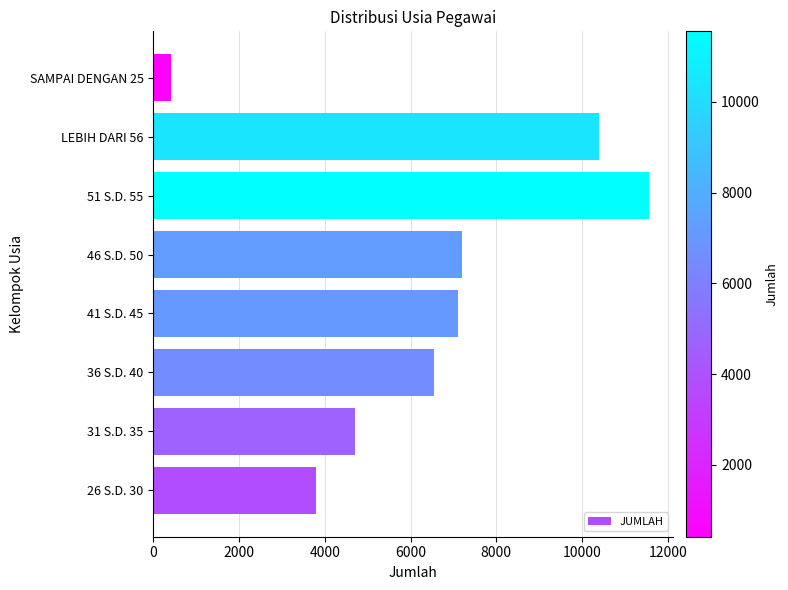

What is the smallest value displayed?

420